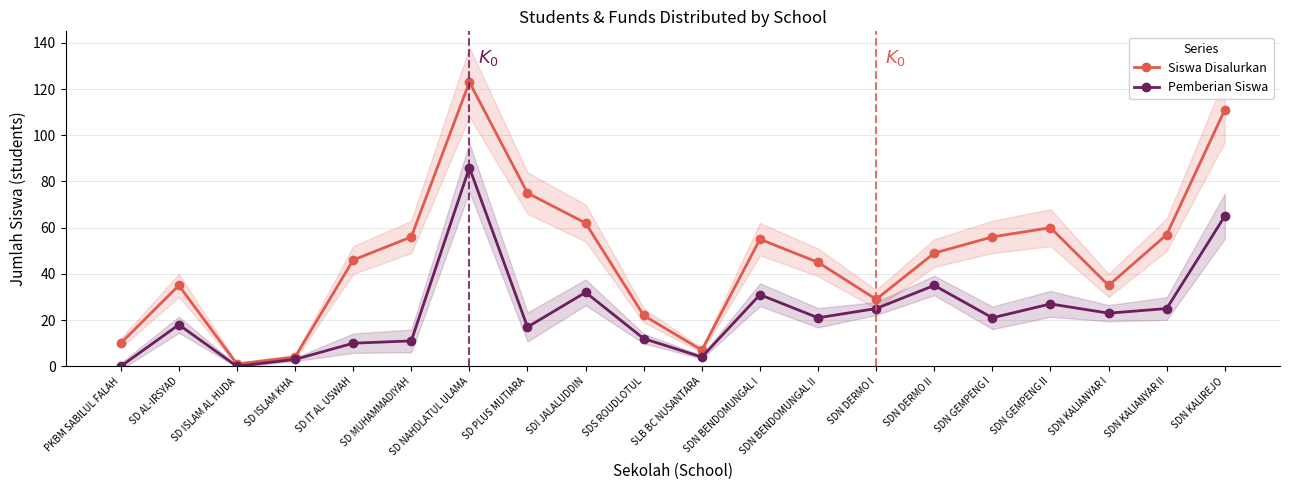

At which category does the chart reach its minimum across all series?

PKBM SABILUL FALAH